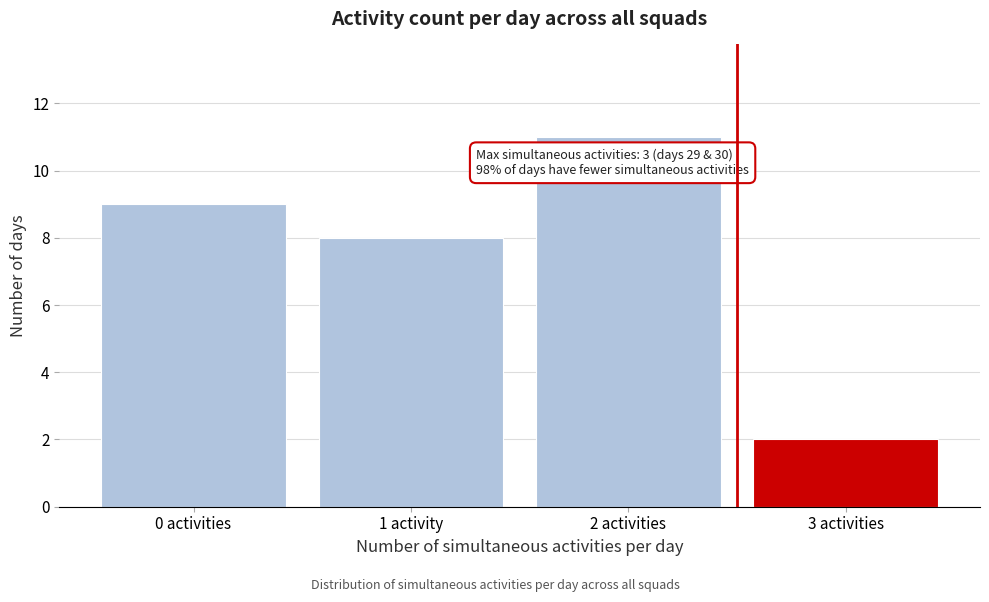

Reading left to right, what are all the values shown in this chart?

0 activities=9	1 activity=8	2 activities=11	3 activities=2